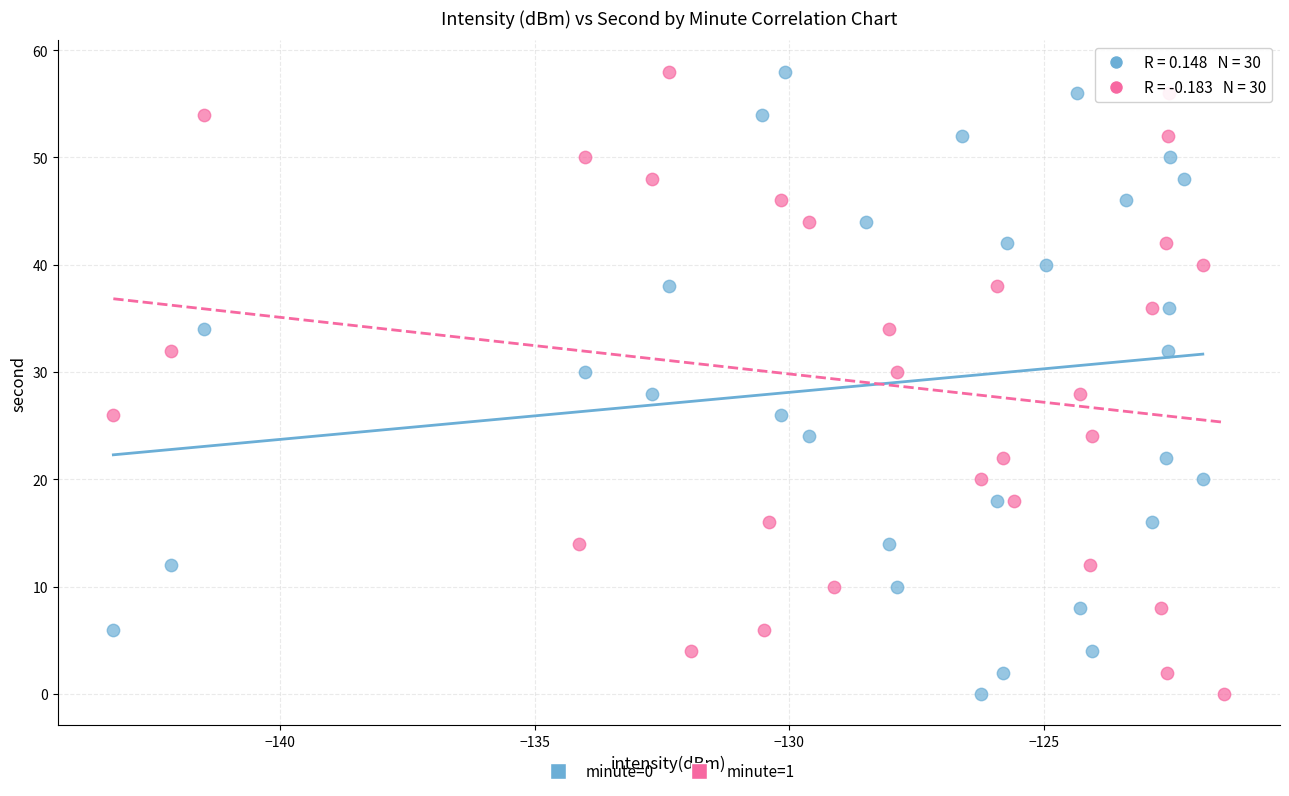

What are all the series names shown in the legend?

minute=0, minute=1